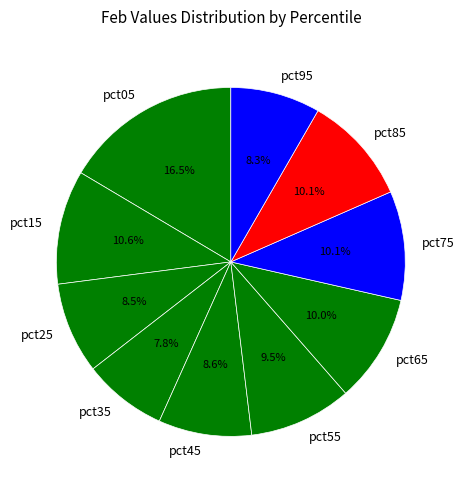

To the nearest percent, what is the difference between the largest and smallest slice percentages?

9%